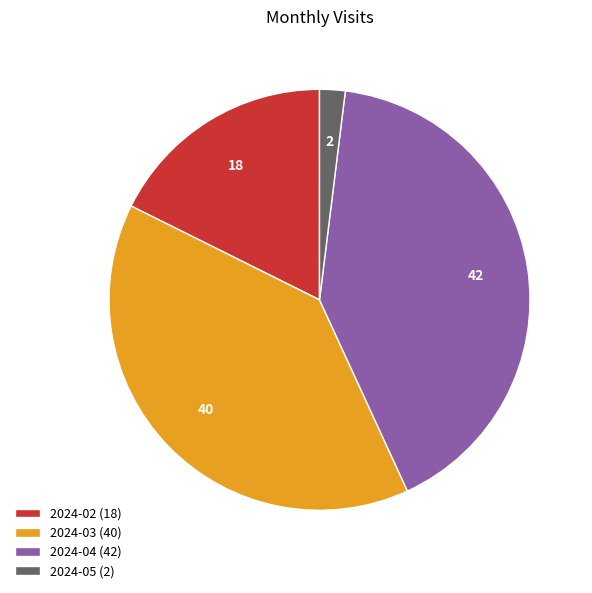

Do 2024-03 and 2024-04 together represent more than half of the pie?

Yes